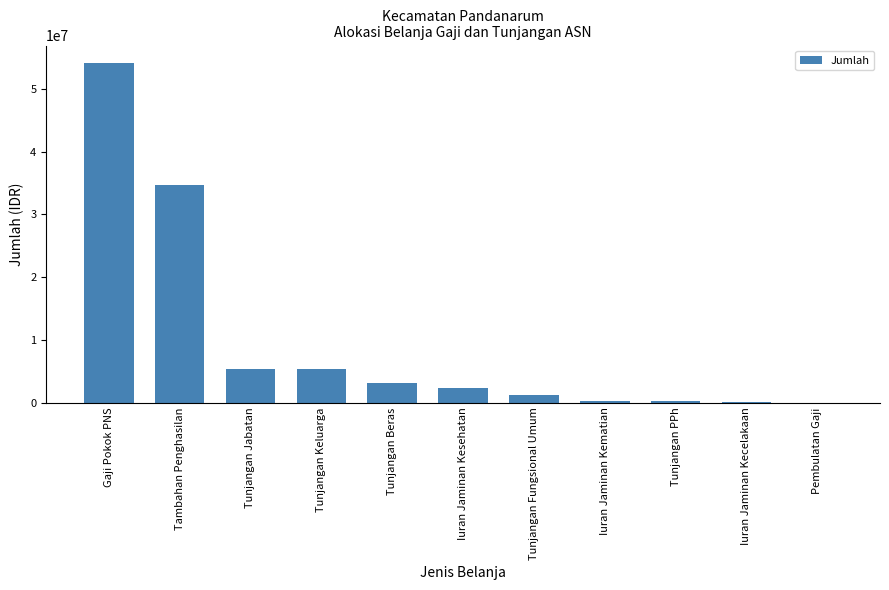

Is it true that the value at Tambahan Penghasilan is 48079330.0?

False